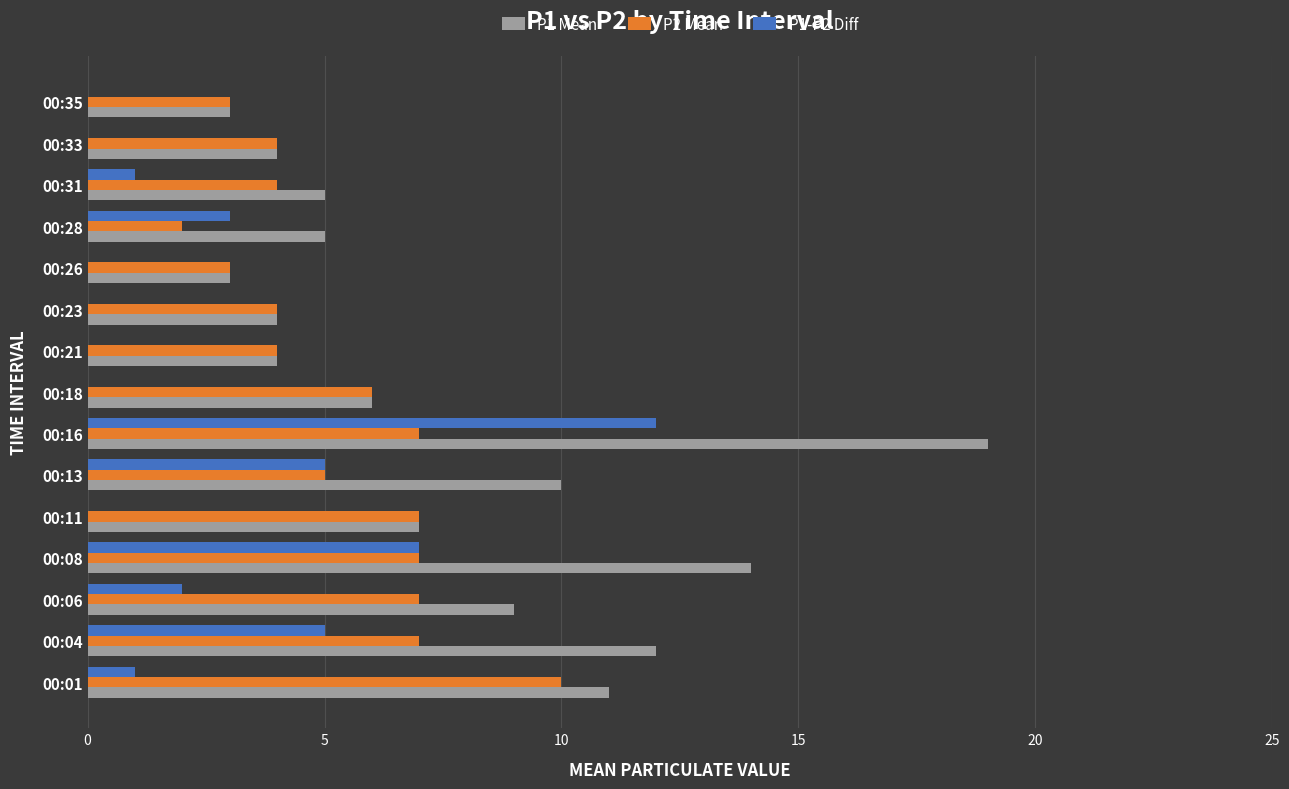

At which category is the sum across all series the highest?

00:16